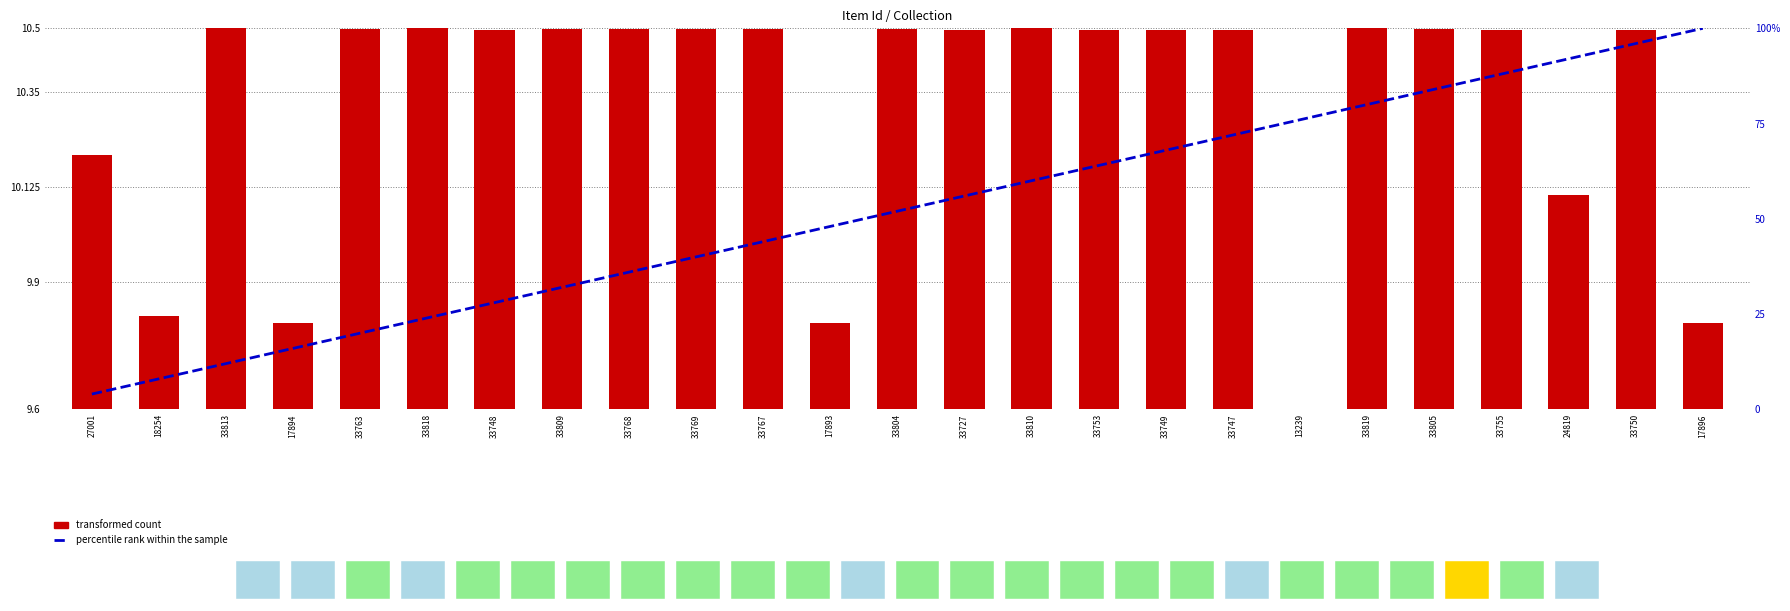

Count the number of data series in this chart.

2